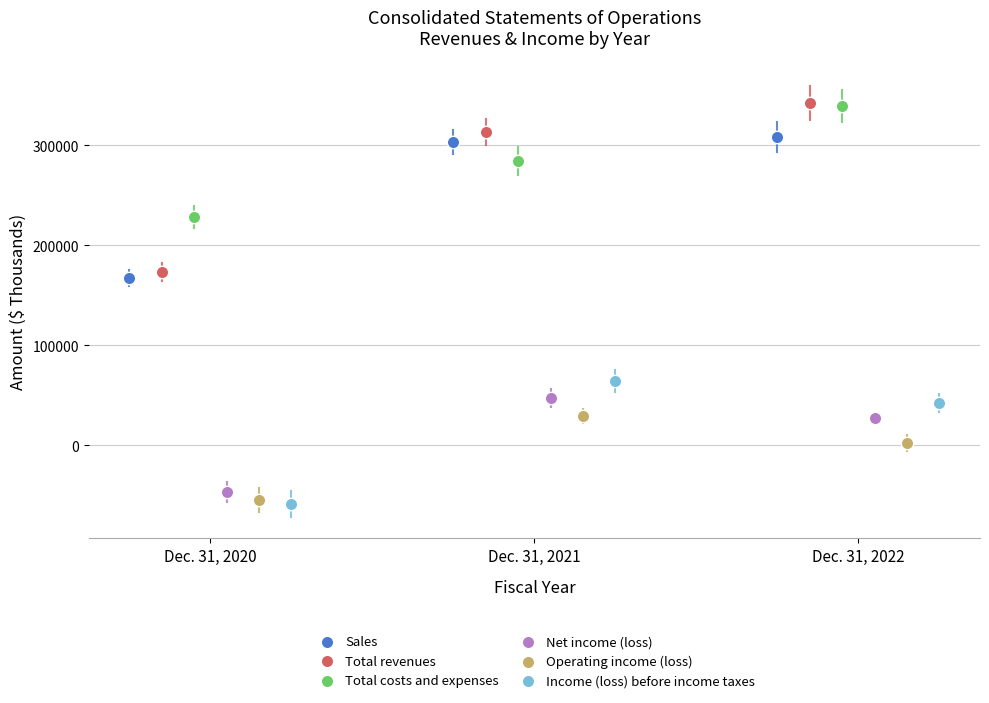

What are all the series names shown in the legend?

Sales, Total revenues, Total costs and expenses, Net income (loss), Operating income (loss), Income (loss) before income taxes